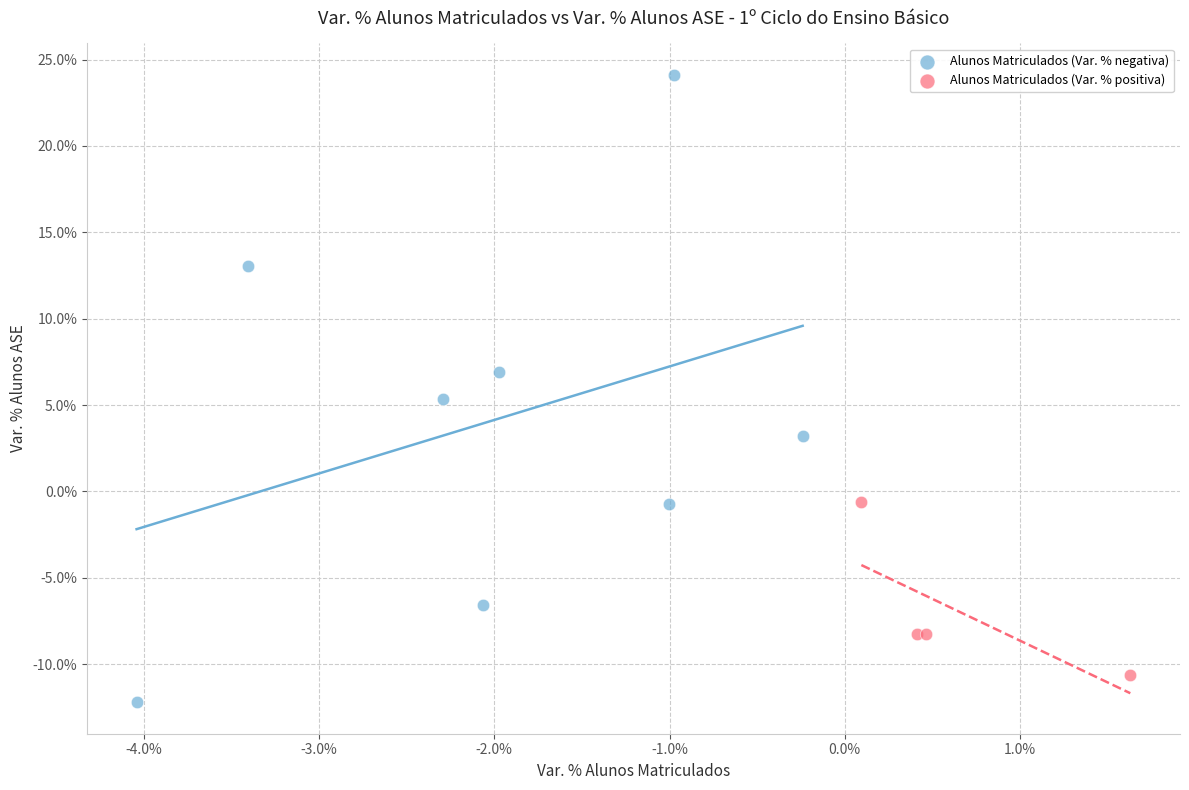

What are all the series names shown in the legend?

Alunos Matriculados (Var. % negativa), Alunos Matriculados (Var. % positiva)